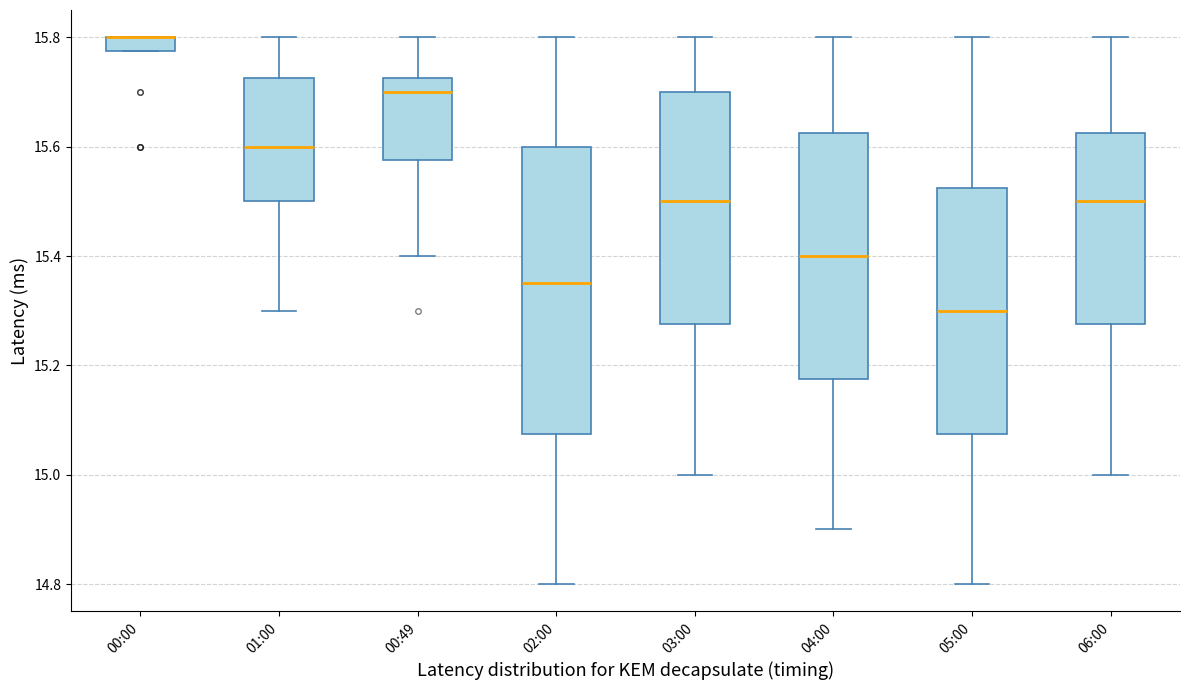

Which box is the tallest, from its lower edge to its upper edge?

02:00